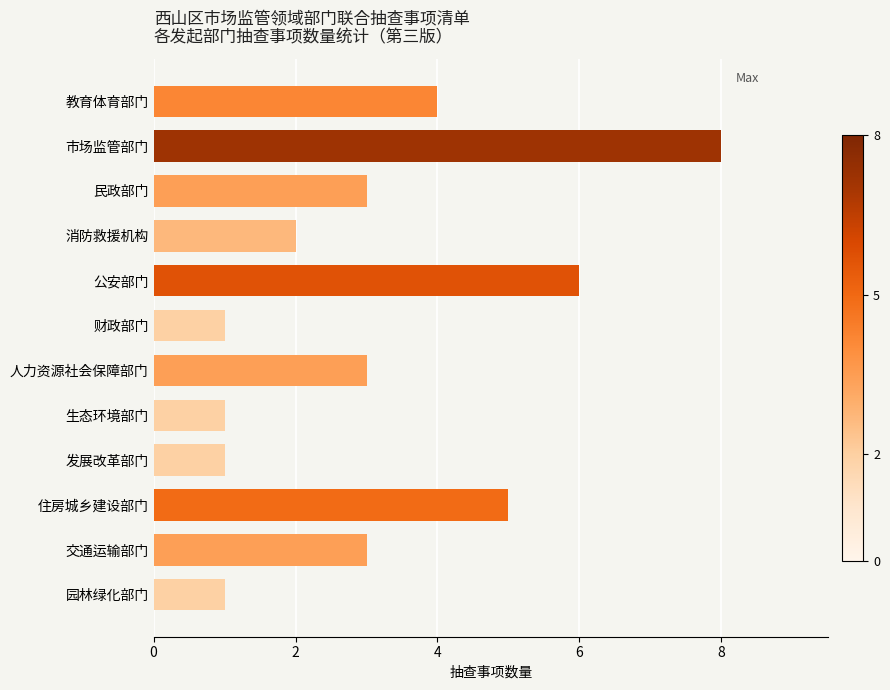

Are the bars horizontal?

Yes